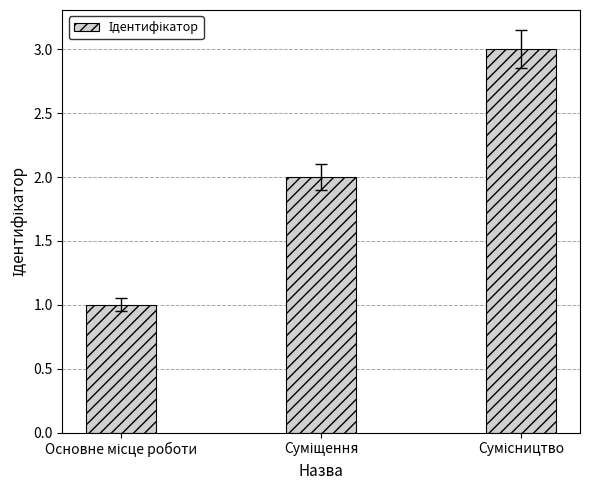

Are the bars horizontal?

No